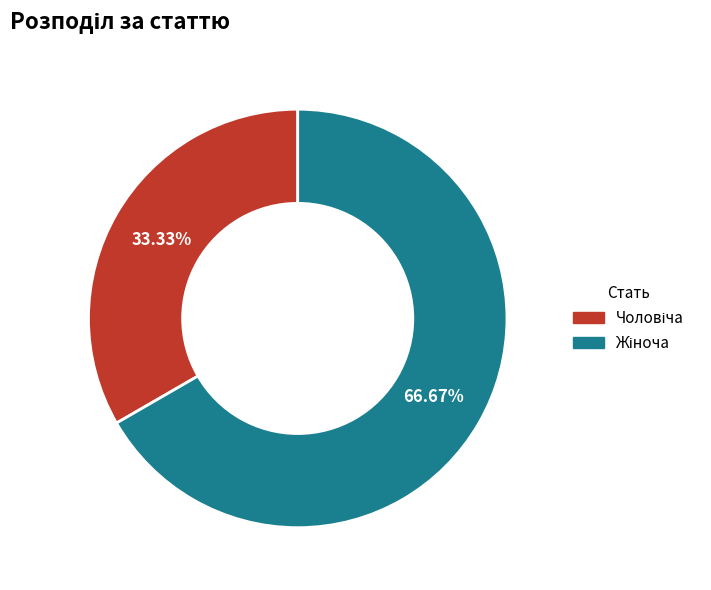

Count the number of slices in the pie.

2